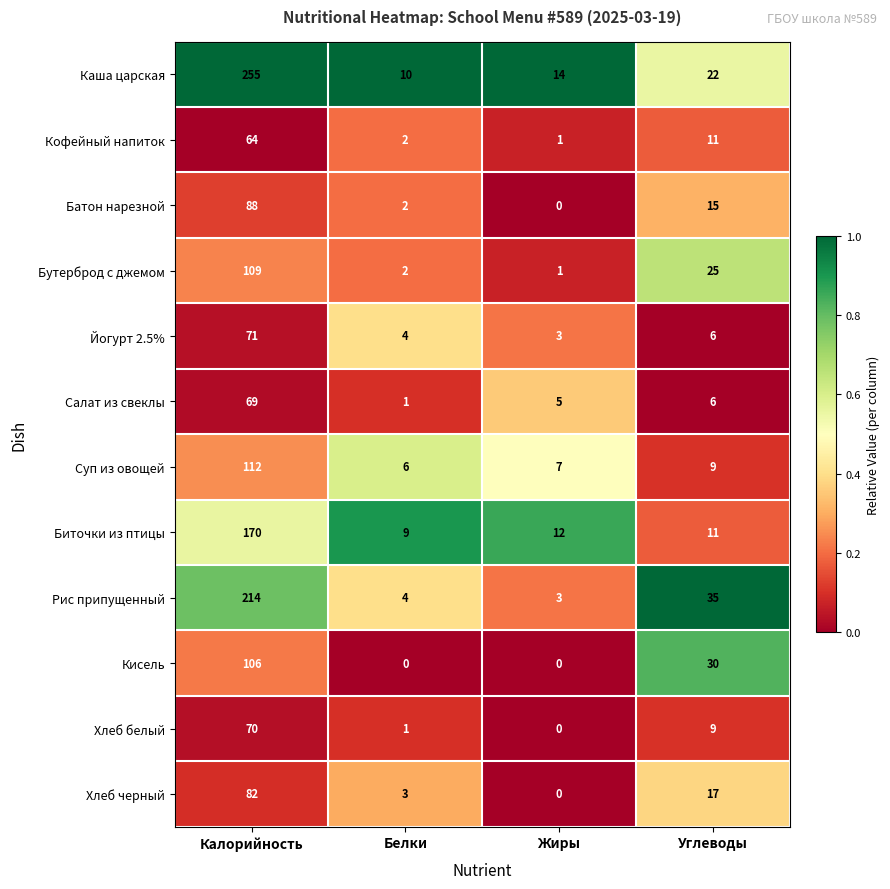

List the series in order of their peak value, highest first.

Каша царская, Рис припущенный, Биточки из птицы, Суп из овощей, Бутерброд с джемом, Кисель, Батон нарезной, Хлеб черный, Йогурт 2.5%, Хлеб белый, Салат из свеклы, Кофейный напиток